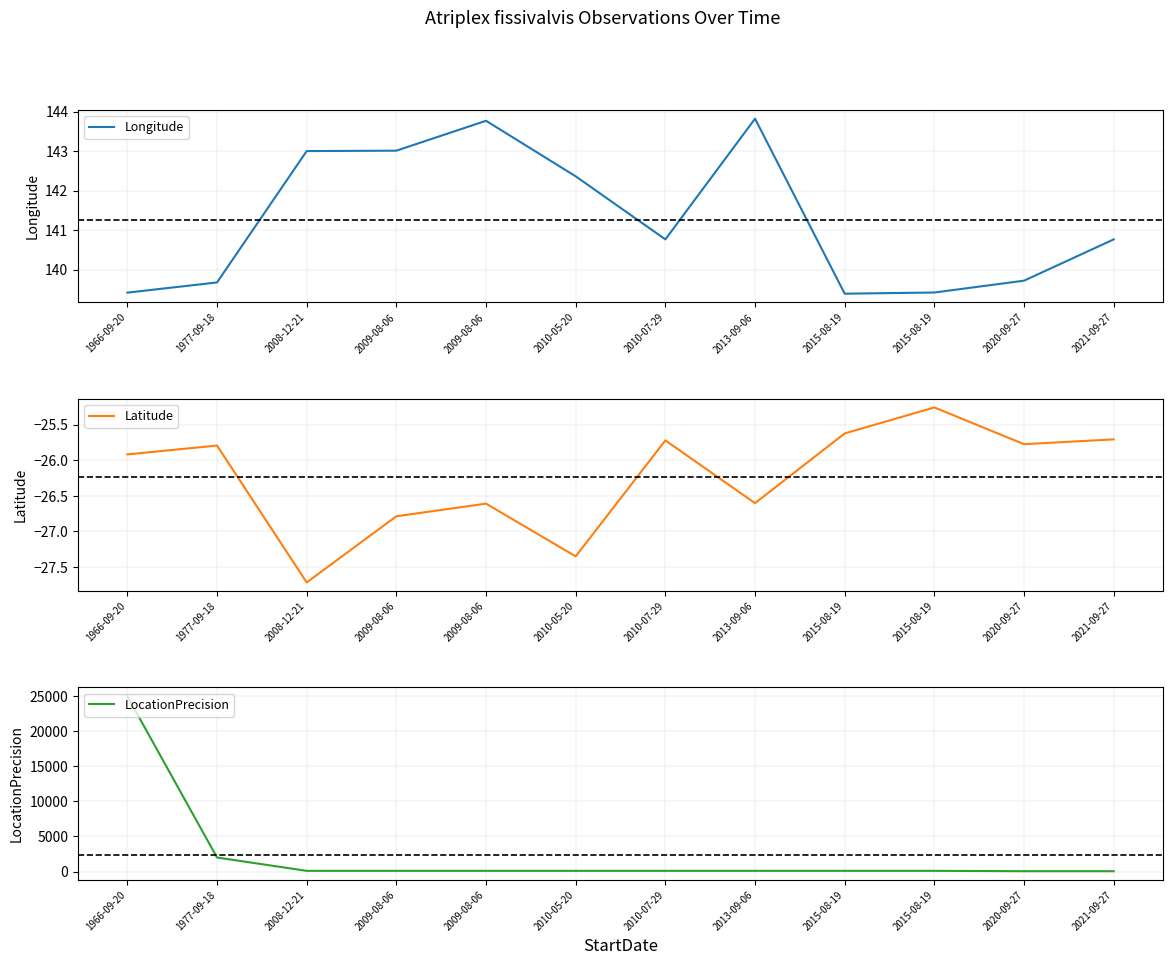

Reading right to left, list all the values displayed in this chart.

Longitude: 140.8	139.7	139.4	139.4	143.8	140.8	142.4	143.8	143.0	143.0	139.7	139.4
Latitude: -25.7	-25.8	-25.3	-25.6	-26.6	-25.7	-27.4	-26.6	-26.8	-27.7	-25.8	-25.9
LocationPrecision: 50.0	50.0	100.0	100.0	100.0	100.0	100.0	100.0	100.0	100.0	2000.0	25000.0